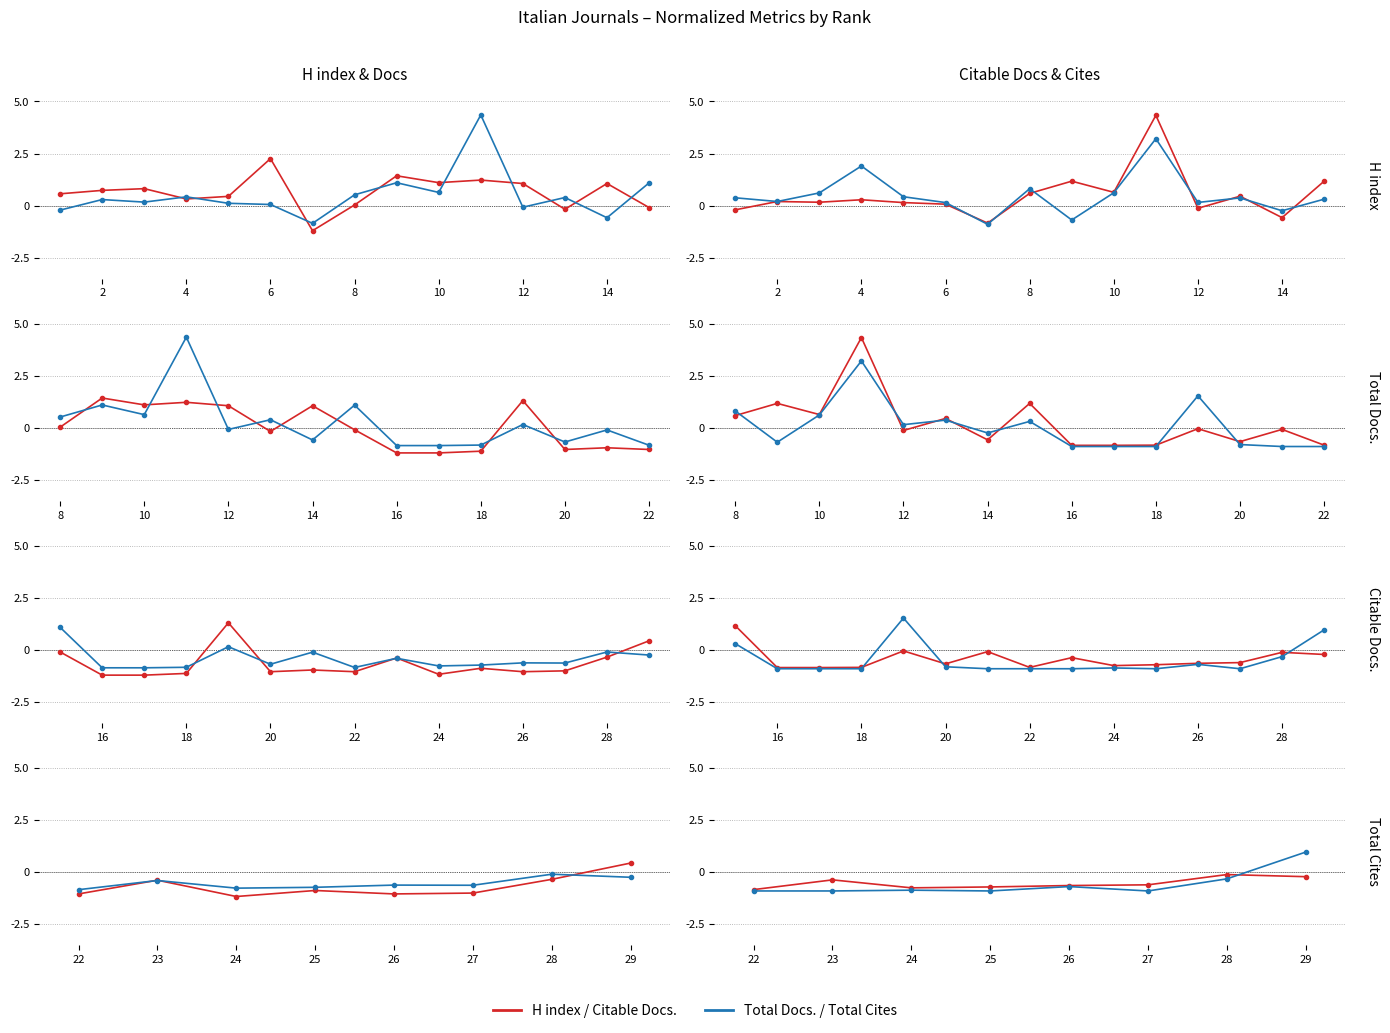

In Total Cites (3years), how many points are higher than both neighbors (excluding endpoints)?

2